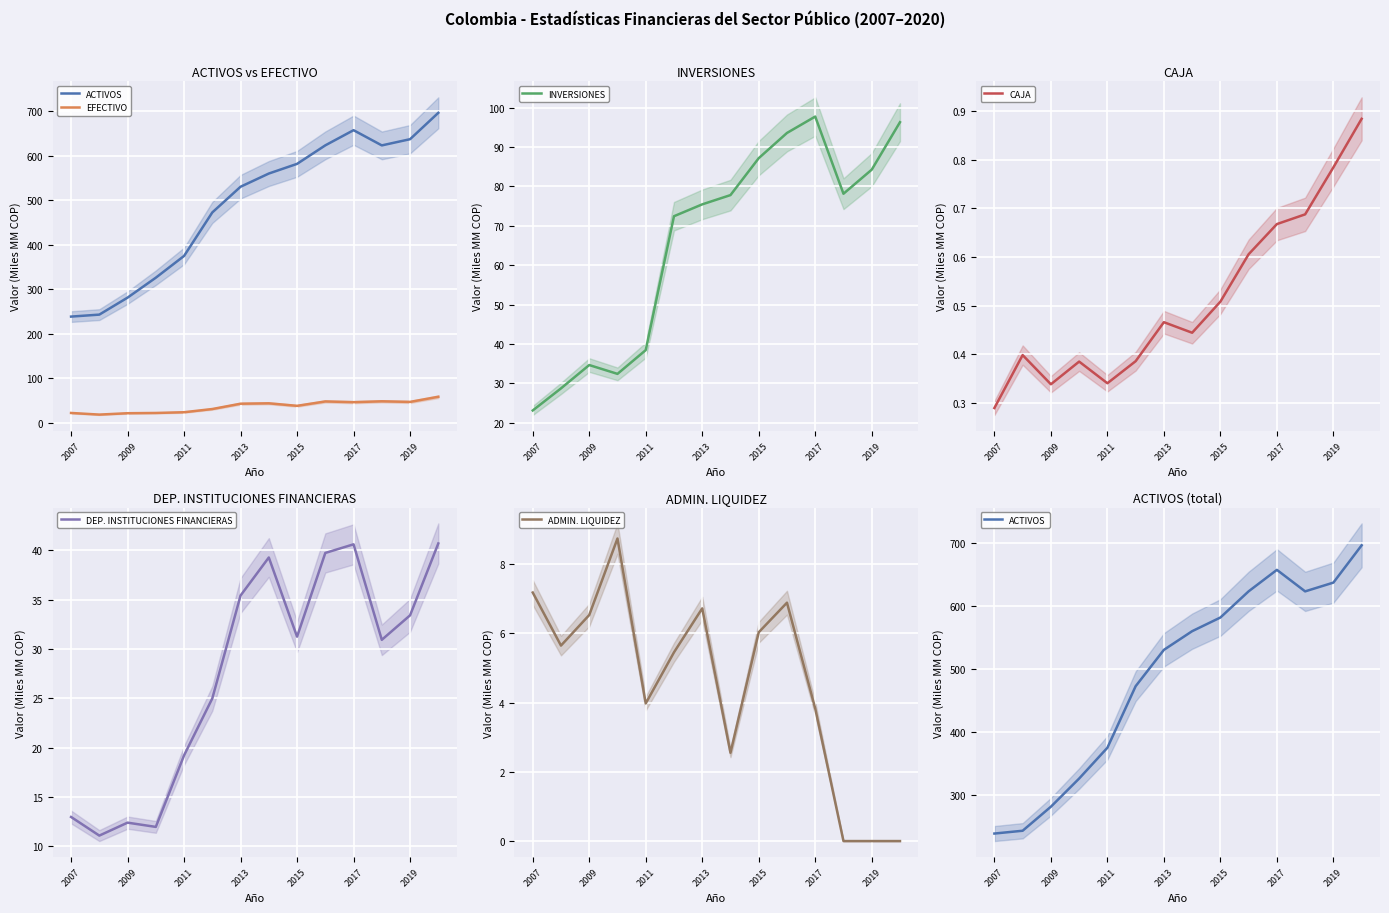

True or false: INVERSIONES and ADMIN. LIQUIDEZ cross at least once.

False